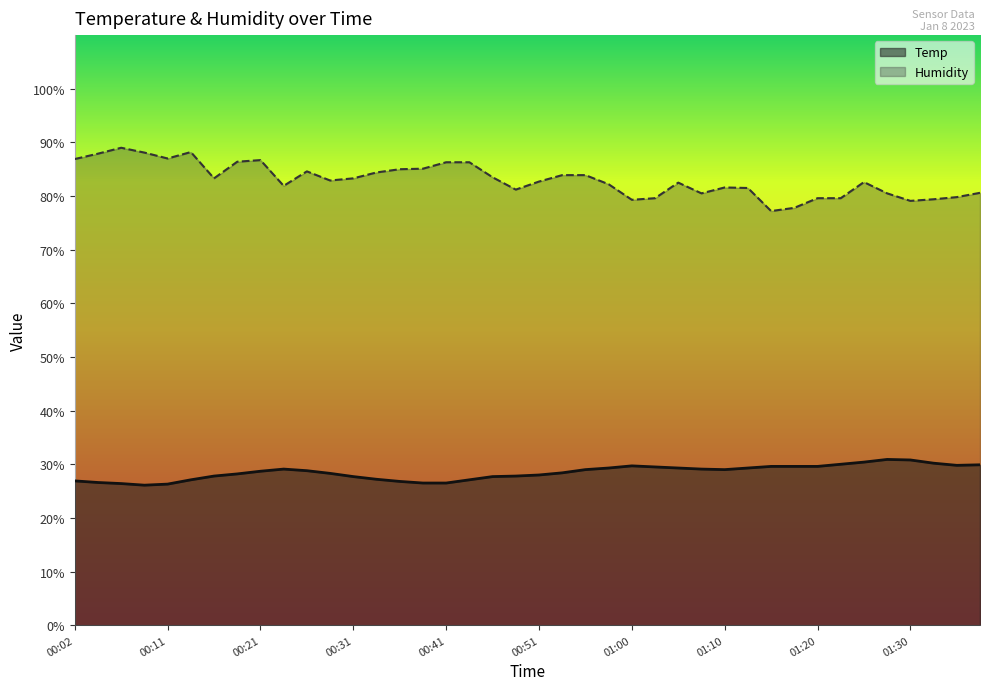

What is the label of the 6th point from the right?

01:25